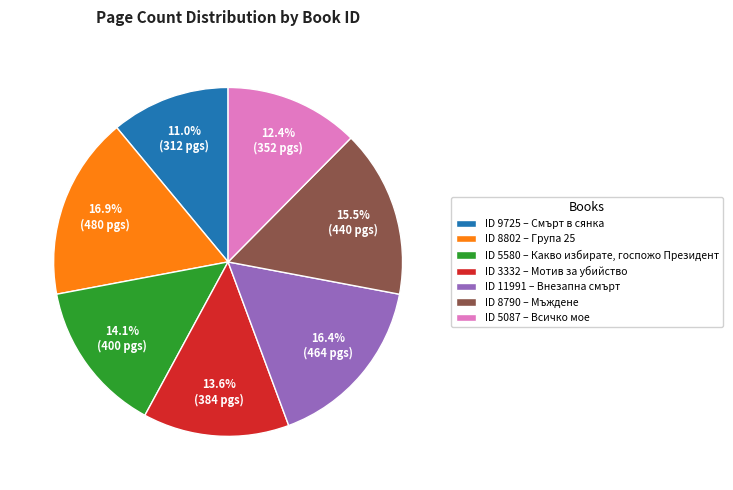

What is the total percentage of ID 9725 – Смърт в сянка and ID 5087 – Всичко мое?

23.4%